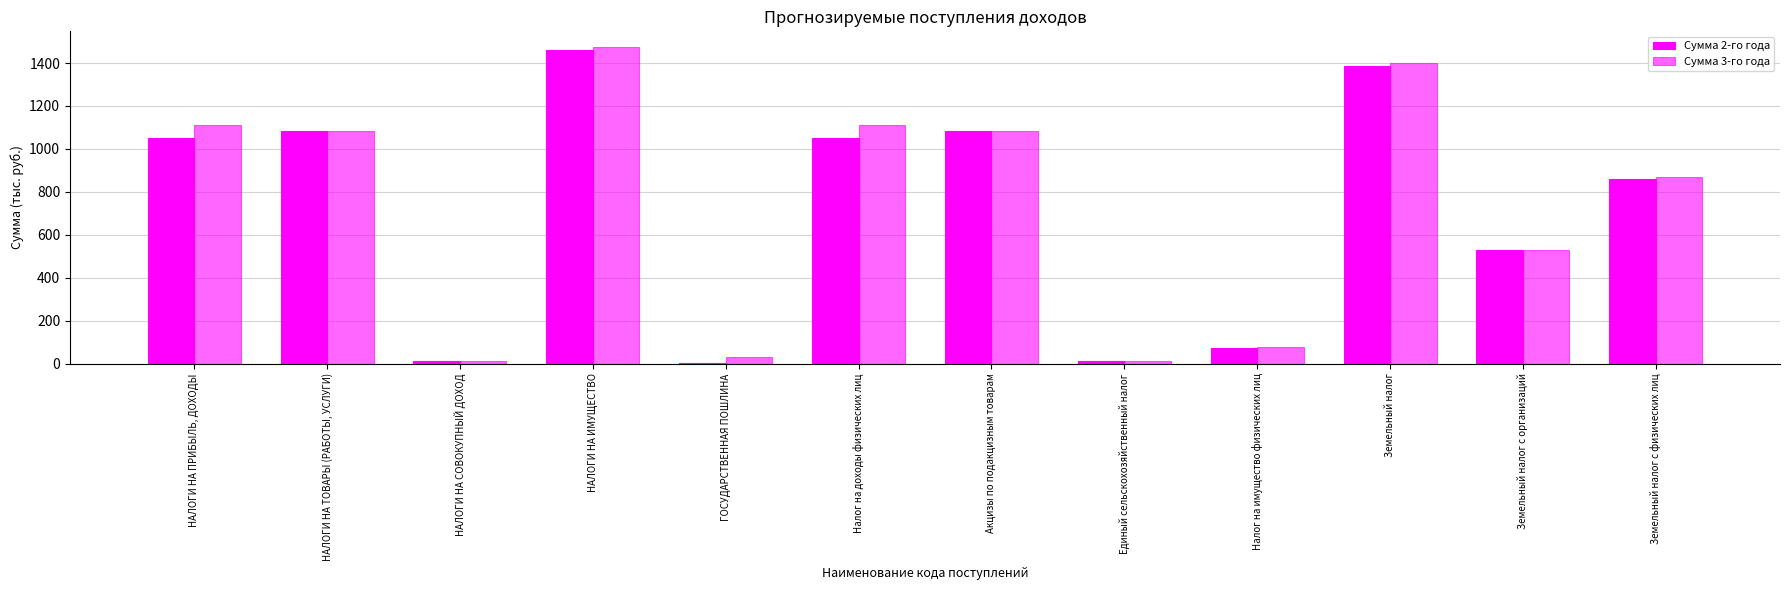

Reading right to left, list all the values displayed in this chart.

Сумма 2-го года: 860.0	528.0	1388.0	73.0	11.5	1084.7	1050.0	3.0	1461.0	11.5	1084.7	1050.0
Сумма 3-го года: 869.0	530.0	1399.0	75.0	11.5	1084.7	1110.0	30.0	1474.0	11.5	1084.7	1110.0